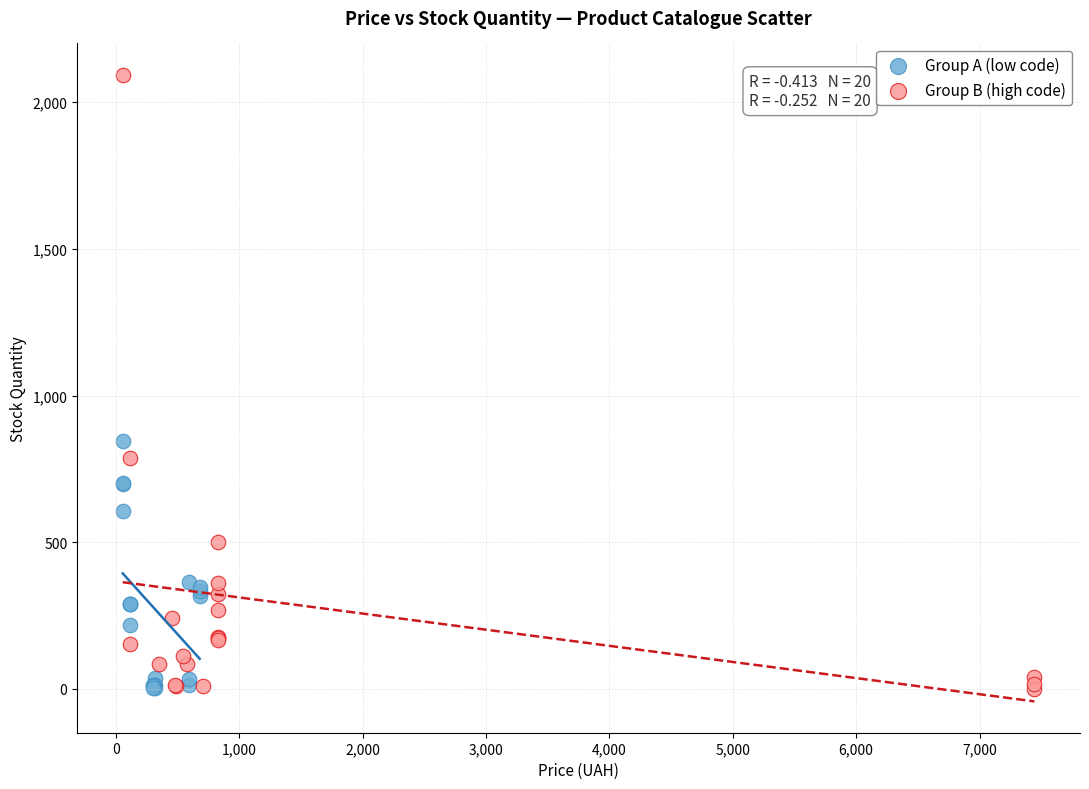

Which series has the largest Y range (max minus min)?

Group B (high code)